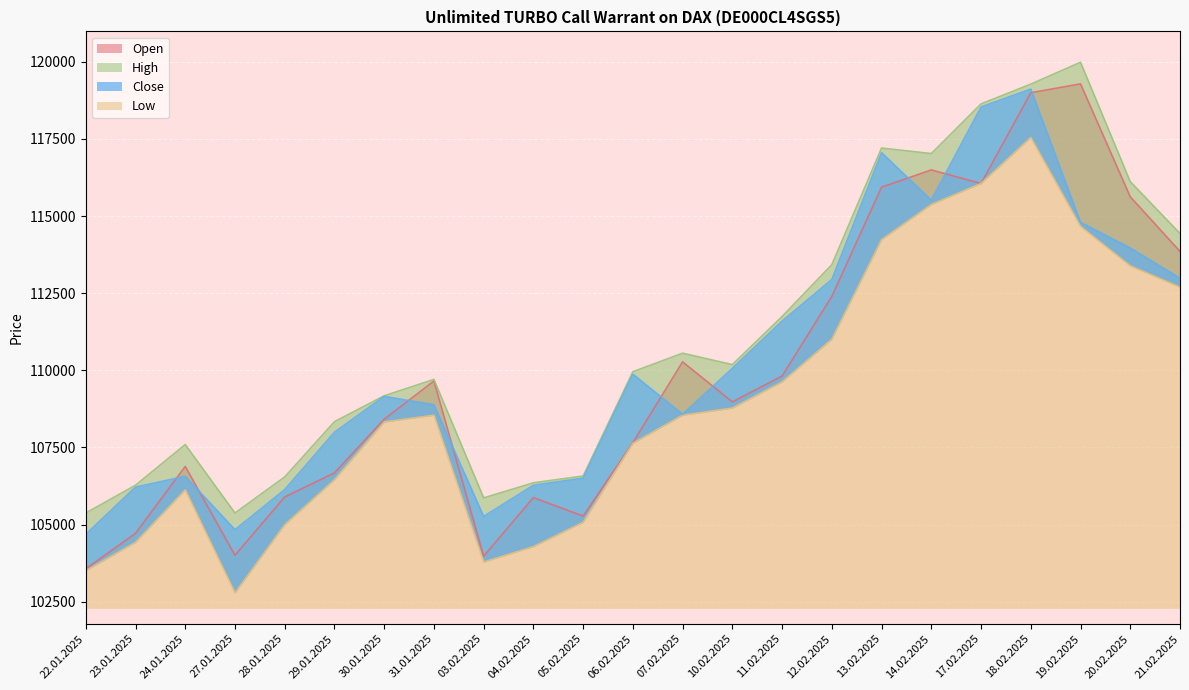

What are all the series names shown in the legend?

Open, High, Low, Close